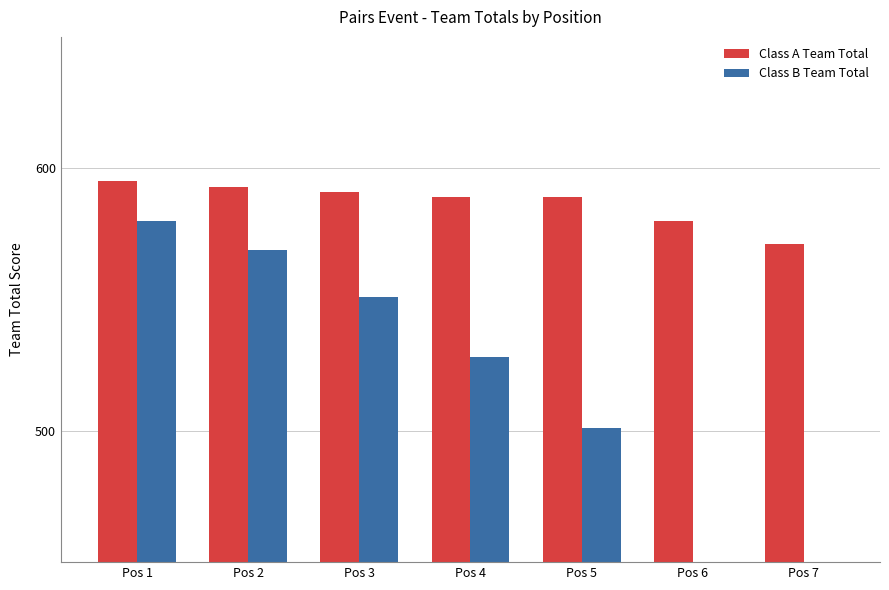

Are the bars grouped side by side (vs. stacked)?

Yes